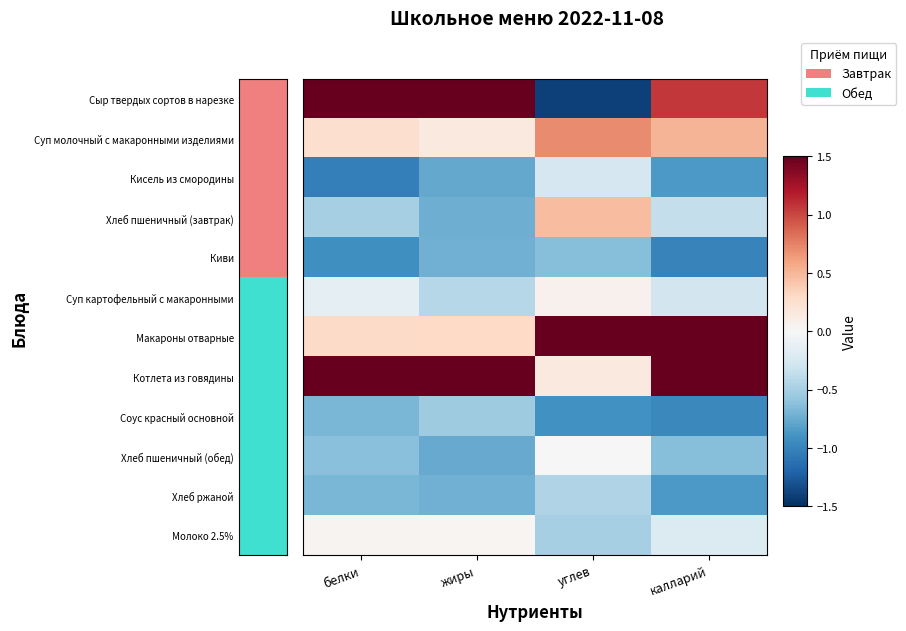

At which category is the sum across all series the highest?

калларий